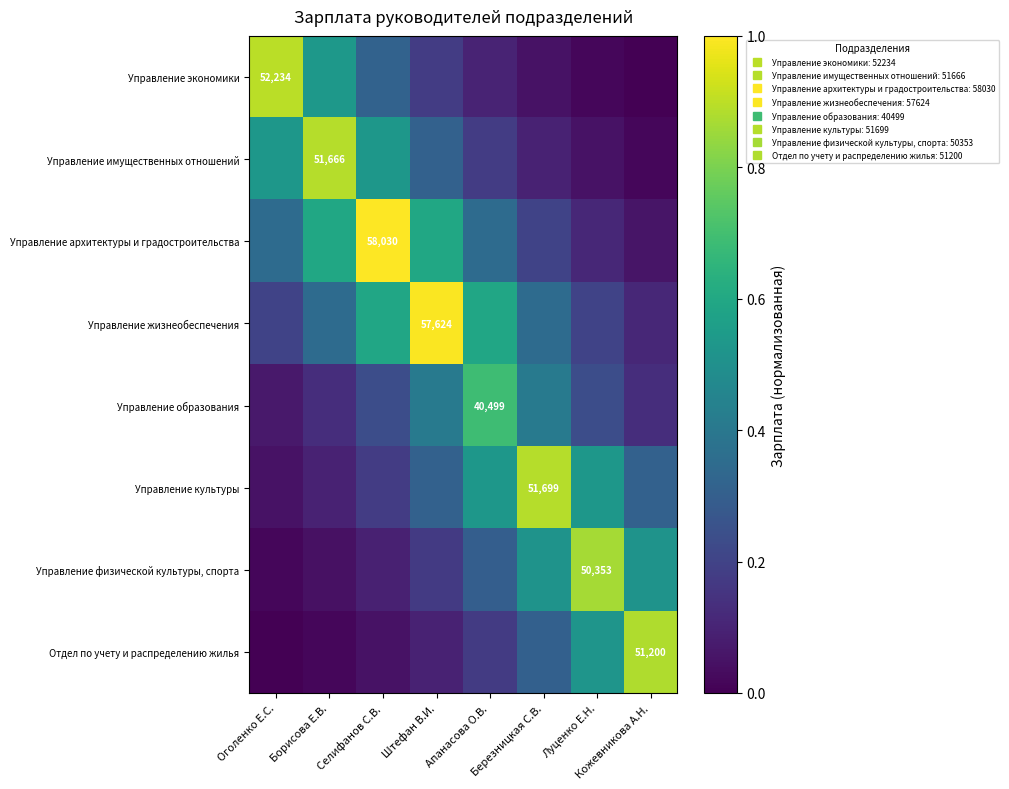

The Управление архитектуры и градостроительства series shows 0.3 at Березницкая С.В.. True or false?

False